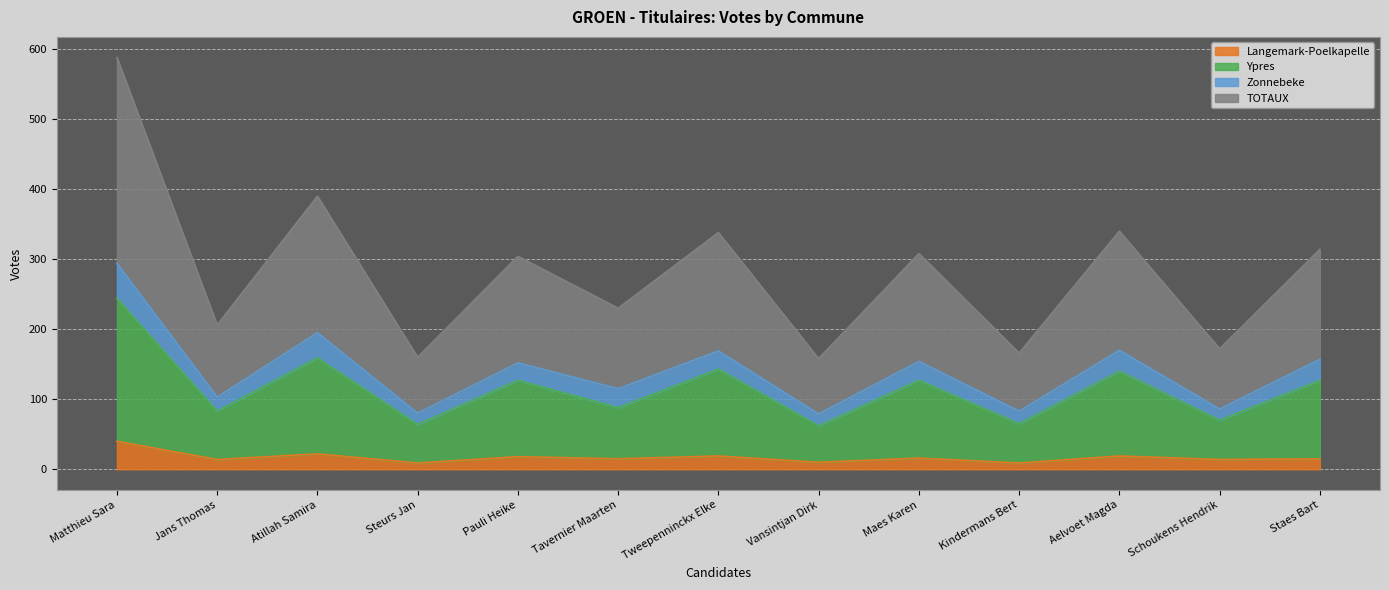

What is the value of the Langemark-Poelkapelle point at the 4th from the left?

9